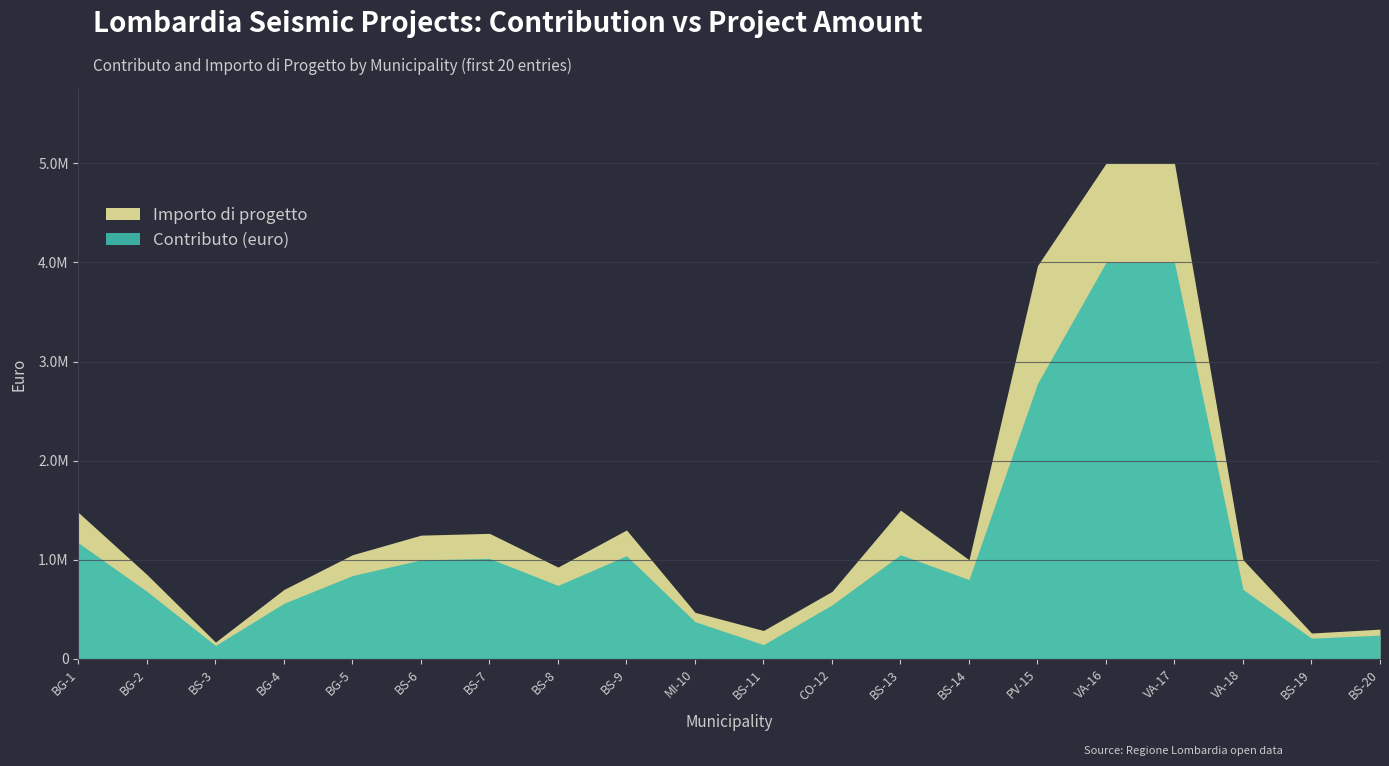

At which category does Importo di progetto reach its first local valley?

BS-3